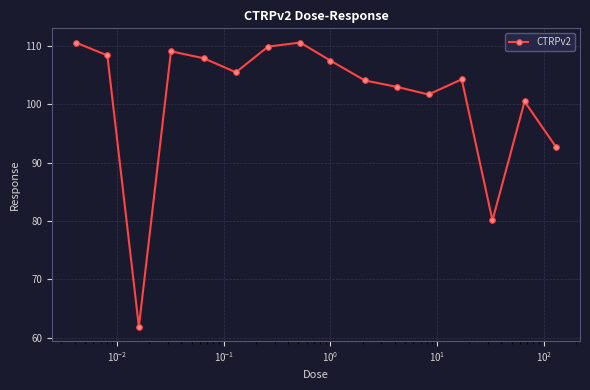

How many lines are shown in the chart?

1